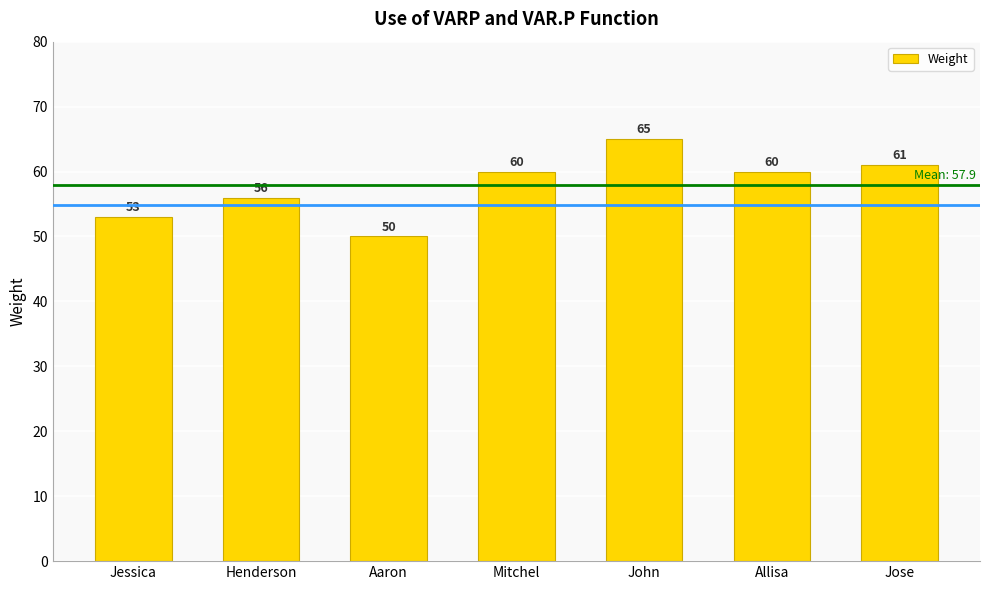

What position from the right is Aaron?

5